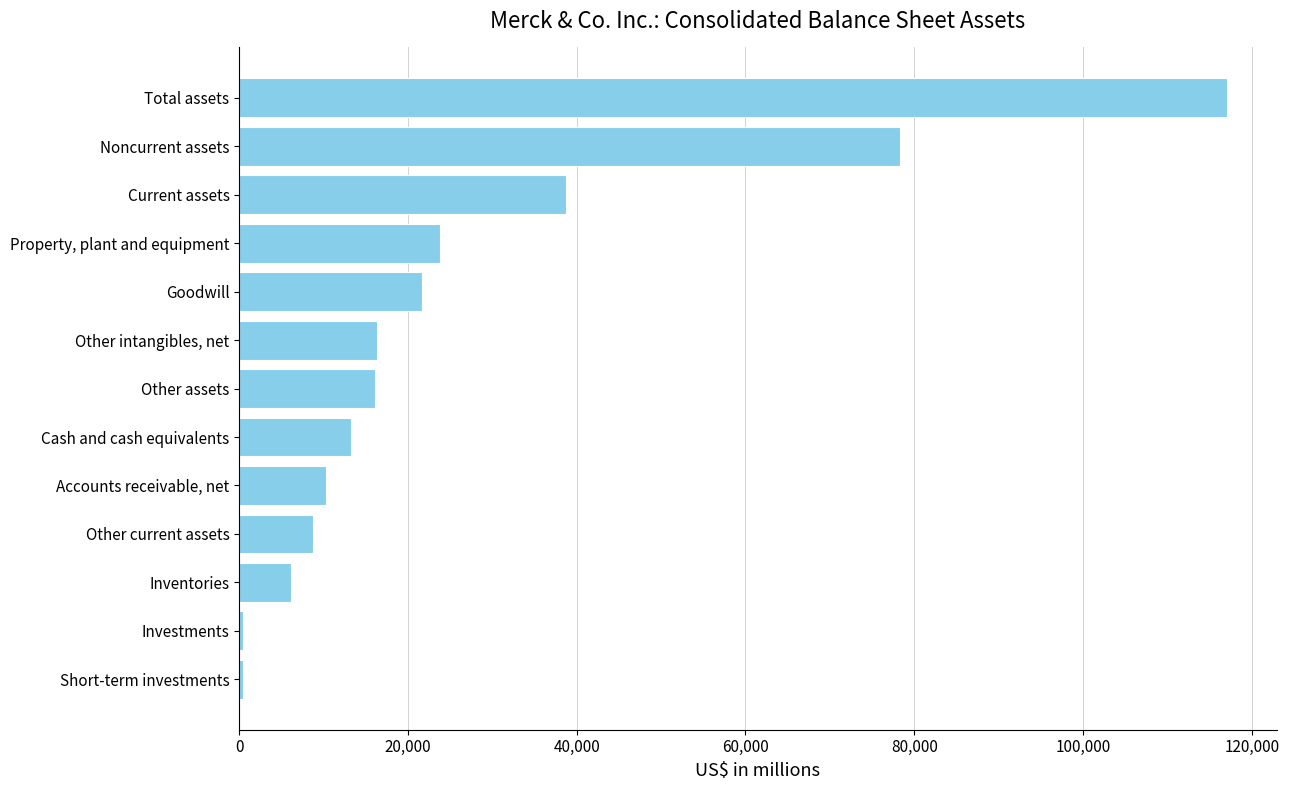

Which has a higher value, Short-term investments or Other current assets?

Other current assets